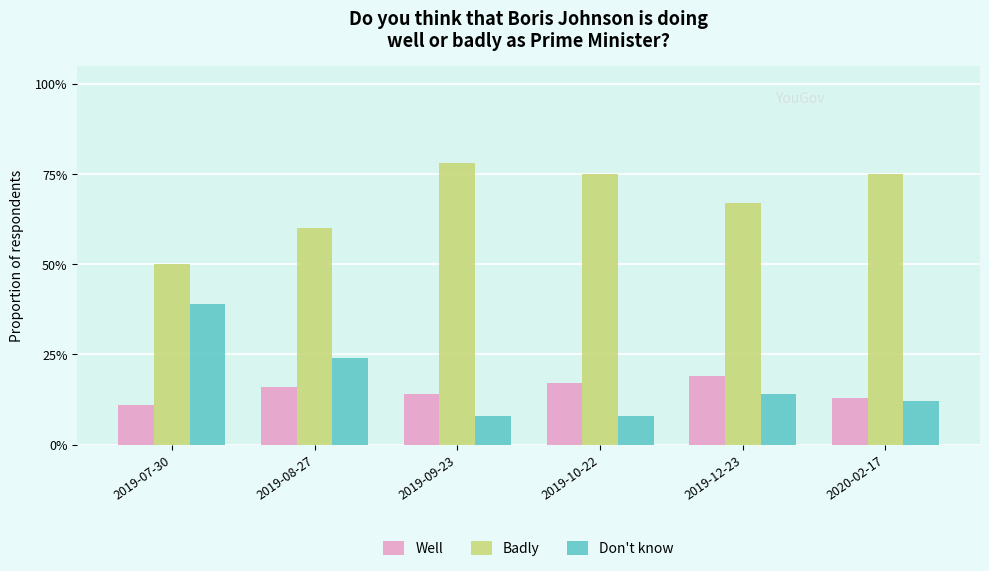

Are the bars horizontal?

No